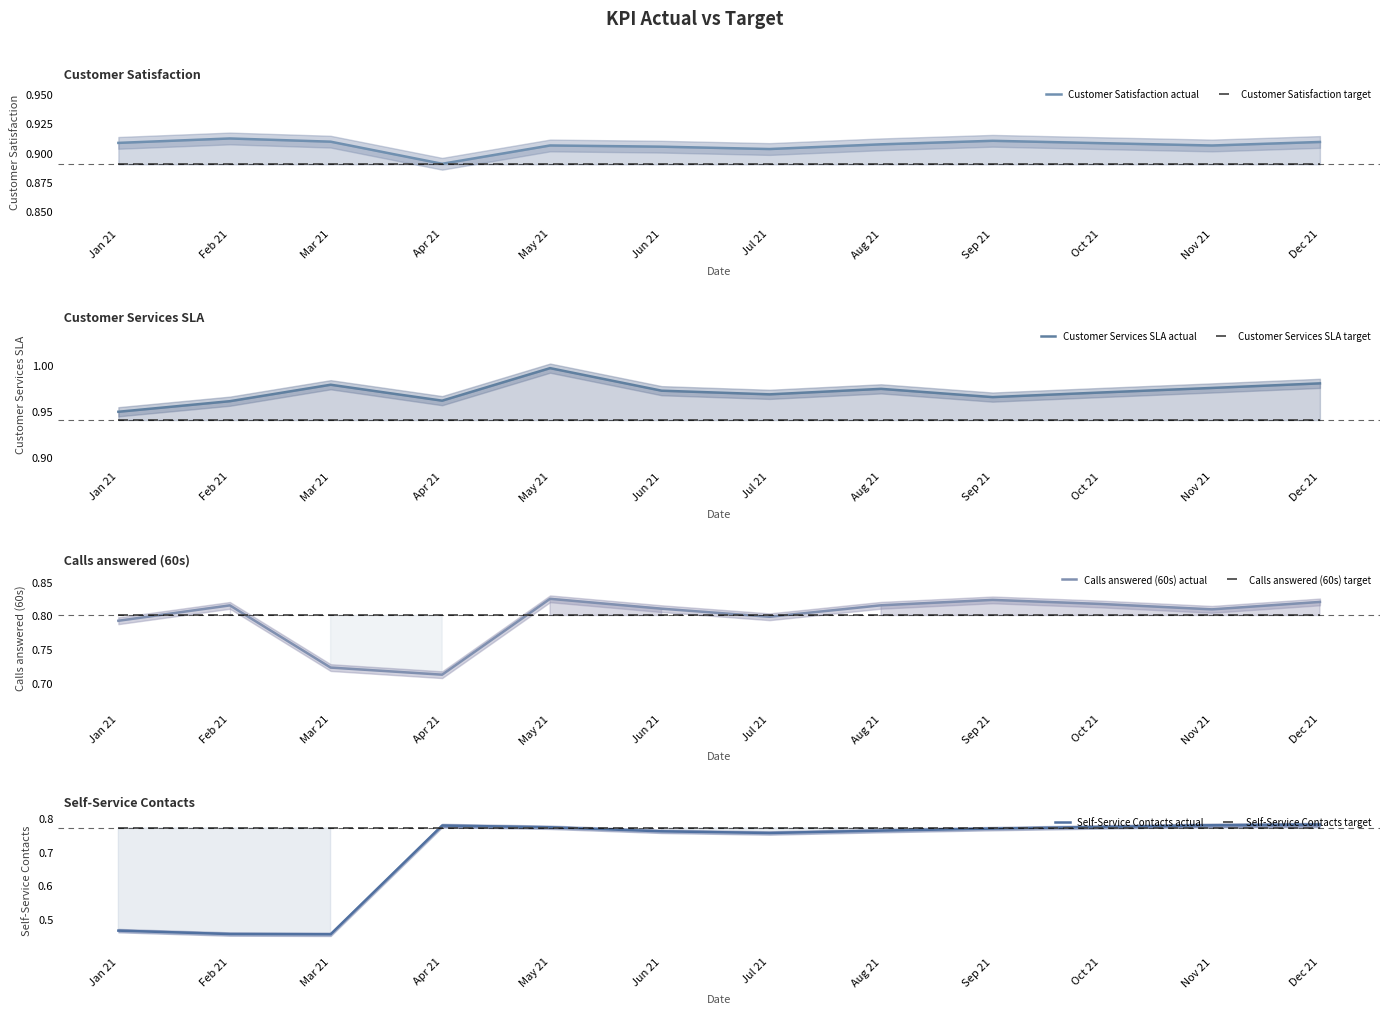

Reading right to left, list all the values displayed in this chart.

Customer Satisfaction actual: 0.9	0.9	0.9	0.9	0.9	0.9	0.9	0.9	0.9	0.9	0.9	0.9
Customer Services SLA actual: 1.0	1.0	1.0	1.0	1.0	1.0	1.0	1.0	1.0	1.0	1.0	0.9
Calls answered (60s) actual: 0.8	0.8	0.8	0.8	0.8	0.8	0.8	0.8	0.7	0.7	0.8	0.8
Self-Service Contacts actual: 0.8	0.8	0.8	0.8	0.8	0.8	0.8	0.8	0.8	0.5	0.5	0.5